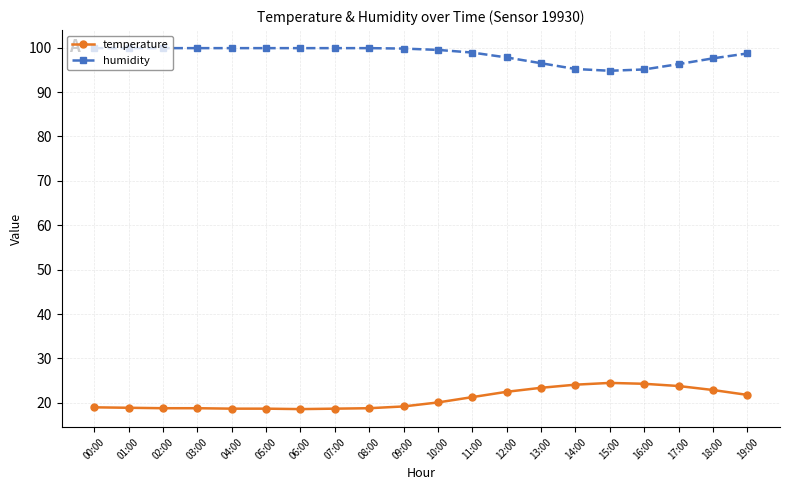

At 10:00, list the series in order from largest to smallest.

humidity, temperature